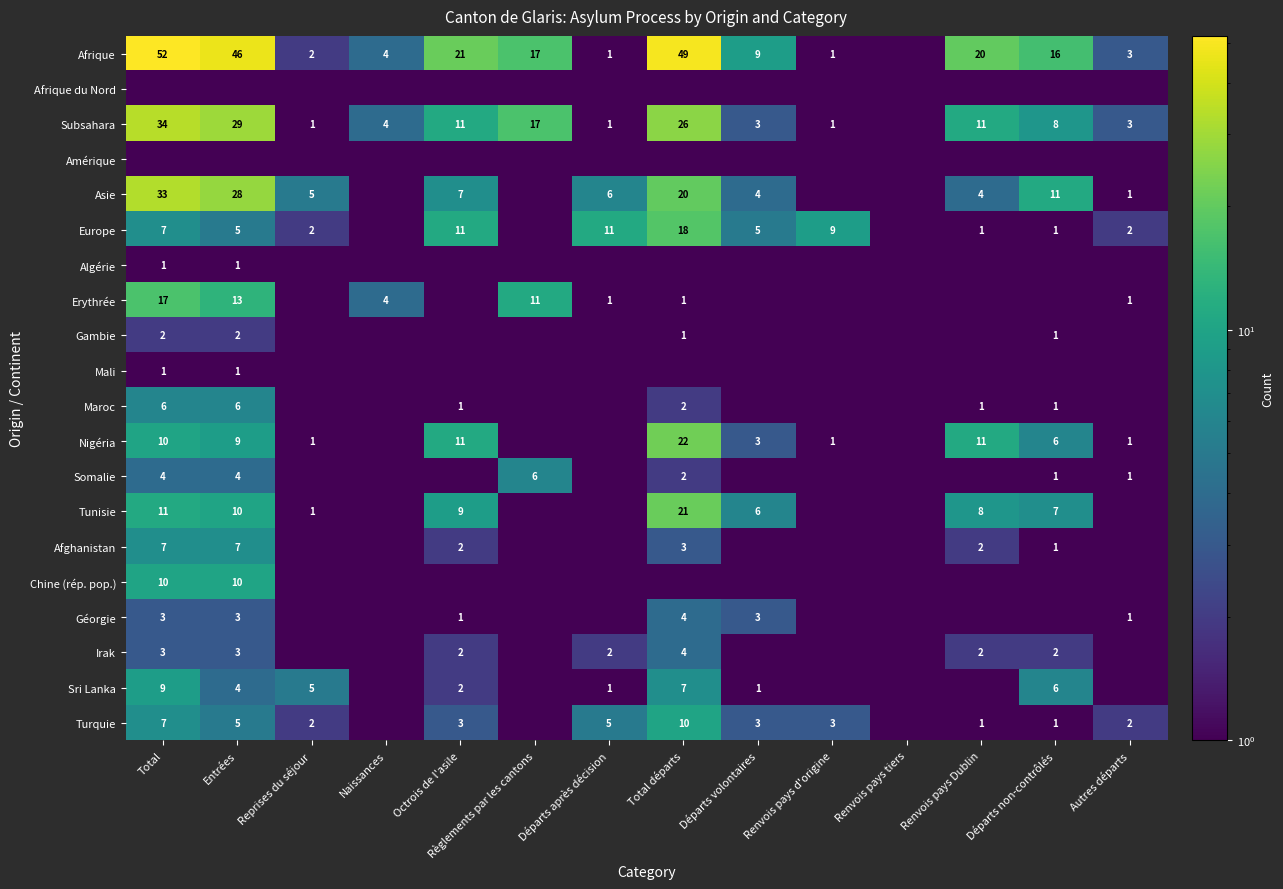

What is the difference between the Sri Lanka values at Départs après décision and Reprises du séjour?

4.0